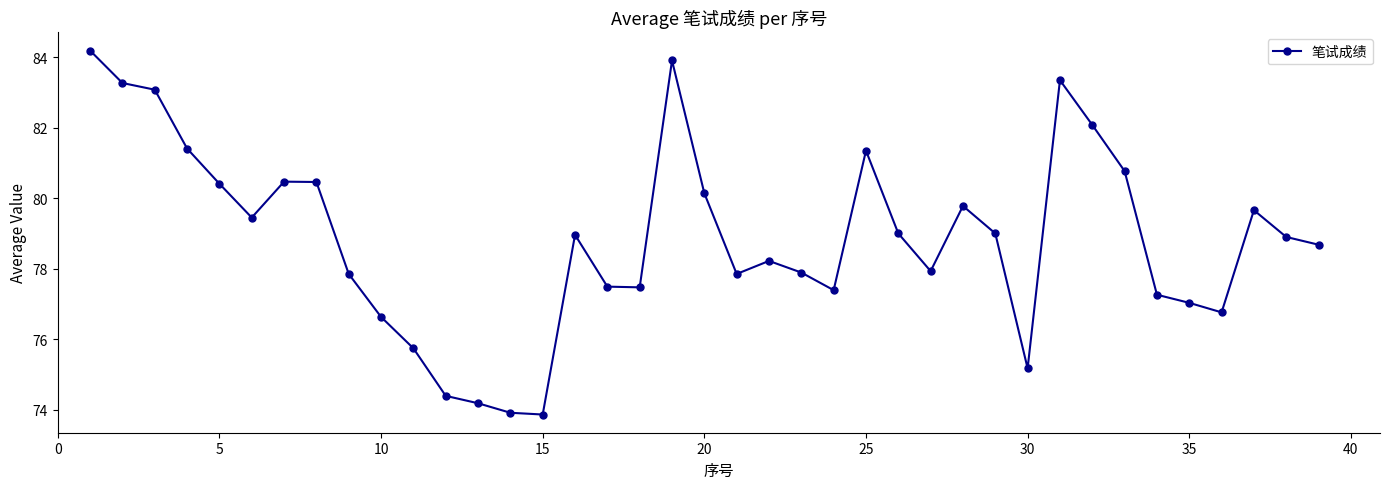

How many lines are shown in the chart?

1